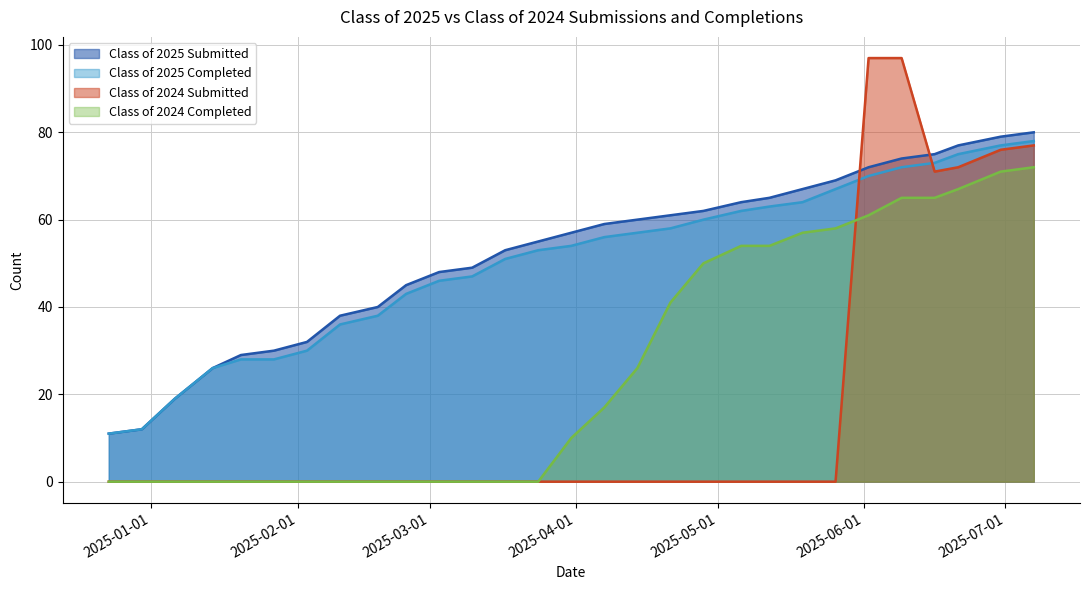

Reading left to right, list all the values displayed in this chart.

Class of 2025 Submitted: 12/23/2024=11	12/30/2024=12	01/06/2025=19	01/14/2025=26	01/20/2025=29	01/27/2025=30	02/03/2025=32	02/10/2025=38	02/18/2025=40	02/24/2025=45	03/03/2025=48	03/10/2025=49	03/17/2025=53	03/24/2025=55	03/31/2025=57	04/07/2025=59	04/14/2025=60	04/21/2025=61	04/28/2025=62	05/06/2025=64	05/12/2025=65	05/19/2025=67	05/26/2025=69	06/02/2025=72	06/09/2025=74	06/16/2025=75	06/21/2025=77	06/30/2025=79	07/07/2025=80
Class of 2025 Completed: 12/23/2024=11	12/30/2024=12	01/06/2025=19	01/14/2025=26	01/20/2025=28	01/27/2025=28	02/03/2025=30	02/10/2025=36	02/18/2025=38	02/24/2025=43	03/03/2025=46	03/10/2025=47	03/17/2025=51	03/24/2025=53	03/31/2025=54	04/07/2025=56	04/14/2025=57	04/21/2025=58	04/28/2025=60	05/06/2025=62	05/12/2025=63	05/19/2025=64	05/26/2025=67	06/02/2025=70	06/09/2025=72	06/16/2025=73	06/21/2025=75	06/30/2025=77	07/07/2025=78
Class of 2024 Submitted: 12/23/2024=0	12/30/2024=0	01/06/2025=0	01/14/2025=0	01/20/2025=0	01/27/2025=0	02/03/2025=0	02/10/2025=0	02/18/2025=0	02/24/2025=0	03/03/2025=0	03/10/2025=0	03/17/2025=0	03/24/2025=0	03/31/2025=0	04/07/2025=0	04/14/2025=0	04/21/2025=0	04/28/2025=0	05/06/2025=0	05/12/2025=0	05/19/2025=0	05/26/2025=0	06/02/2025=97	06/09/2025=97	06/16/2025=71	06/21/2025=72	06/30/2025=76	07/07/2025=77
Class of 2024 Completed: 12/23/2024=0	12/30/2024=0	01/06/2025=0	01/14/2025=0	01/20/2025=0	01/27/2025=0	02/03/2025=0	02/10/2025=0	02/18/2025=0	02/24/2025=0	03/03/2025=0	03/10/2025=0	03/17/2025=0	03/24/2025=0	03/31/2025=10	04/07/2025=17	04/14/2025=26	04/21/2025=41	04/28/2025=50	05/06/2025=54	05/12/2025=54	05/19/2025=57	05/26/2025=58	06/02/2025=61	06/09/2025=65	06/16/2025=65	06/21/2025=67	06/30/2025=71	07/07/2025=72